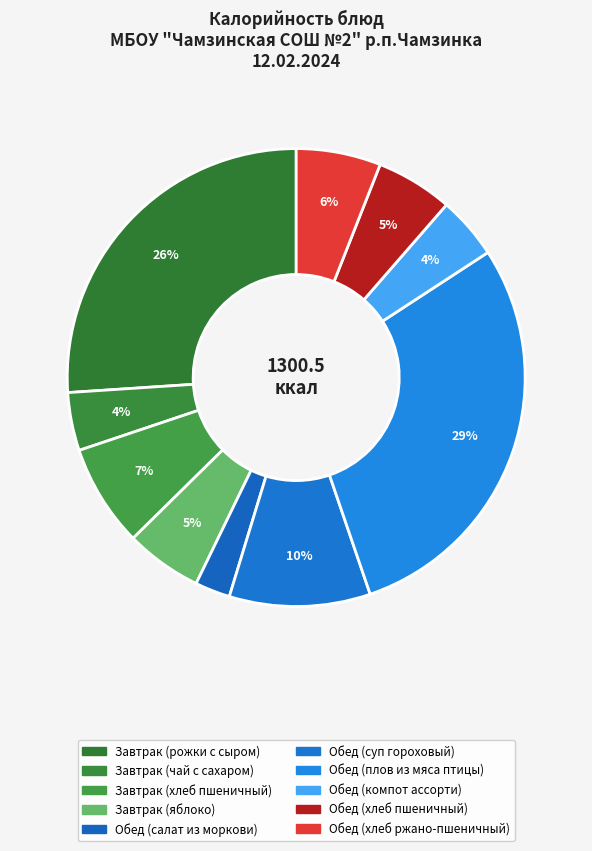

To the nearest percent, what is the difference between the Обед (хлеб пшеничный) and Завтрак (рожки с сыром) slice percentages?

21%